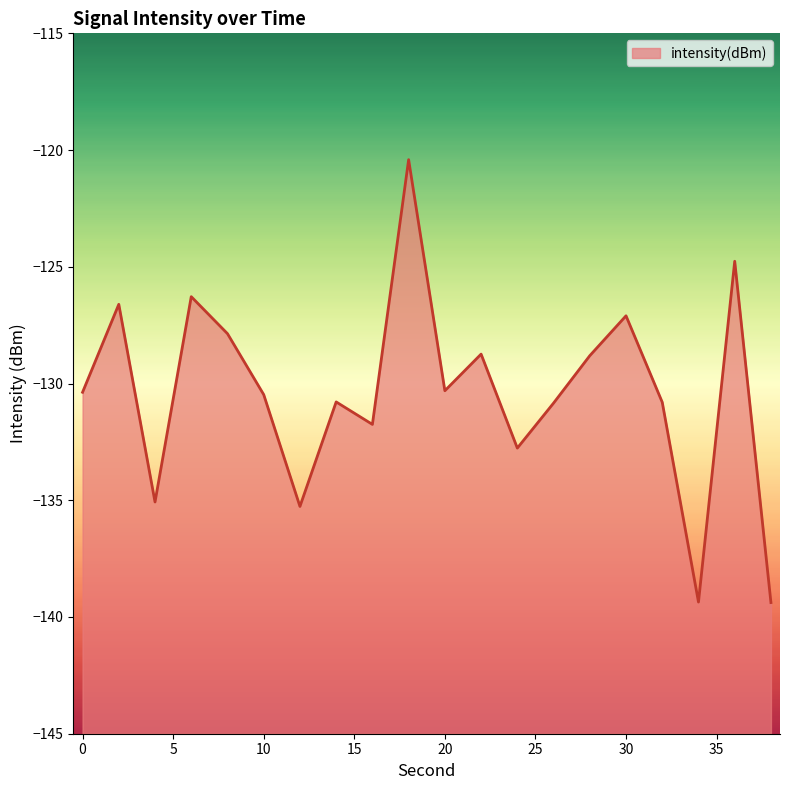

Reading left to right, extract all data points from this chart.

0=-130.4	2=-126.6	4=-135.1	6=-126.3	8=-127.9	10=-130.5	12=-135.3	14=-130.8	16=-131.8	18=-120.4	20=-130.3	22=-128.7	24=-132.8	26=-130.8	28=-128.8	30=-127.1	32=-130.8	34=-139.4	36=-124.8	38=-139.4